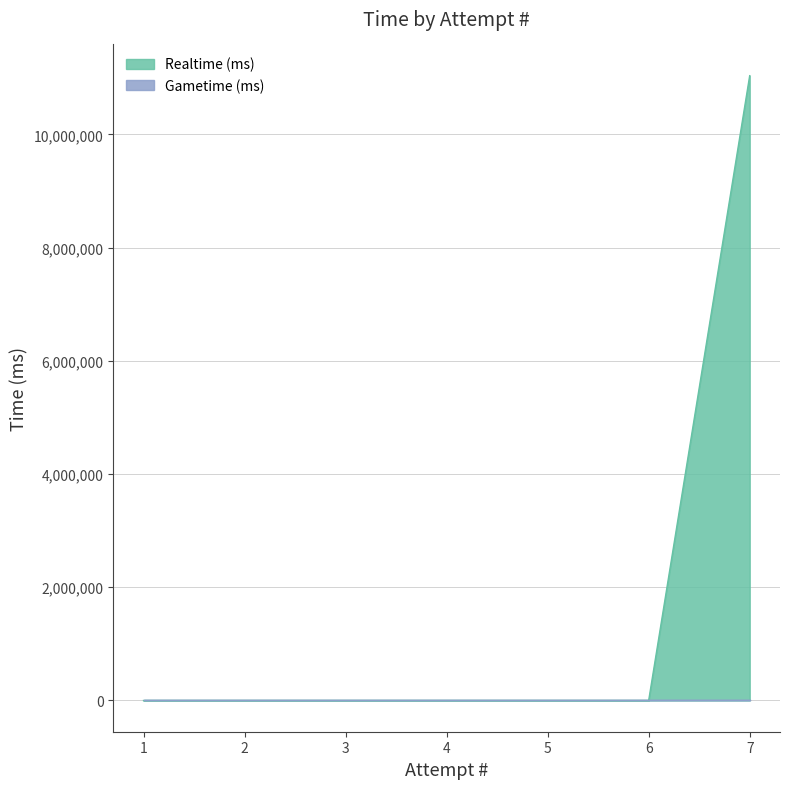

Count the number of categories in the chart.

7